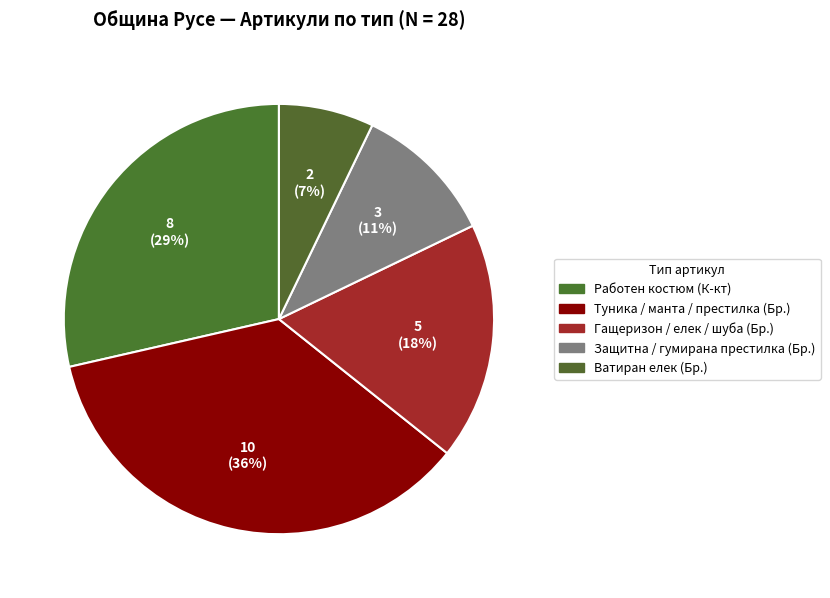

Count the number of slices in the pie.

5